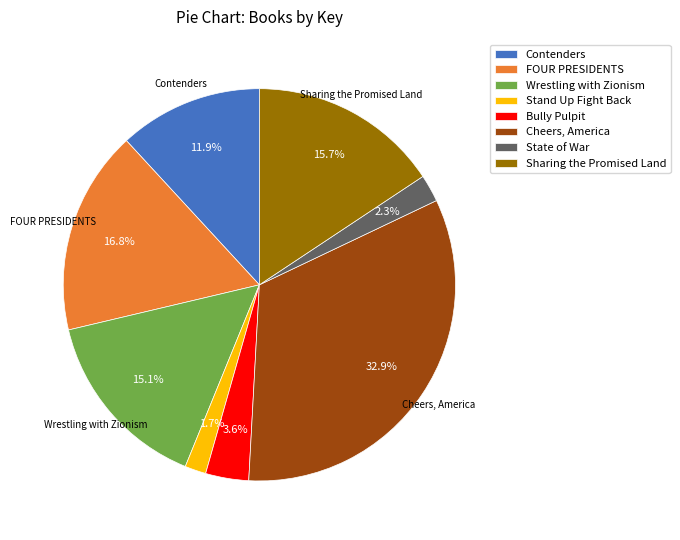

Combined, do Sharing the Promised Land and FOUR PRESIDENTS account for over 50%?

No